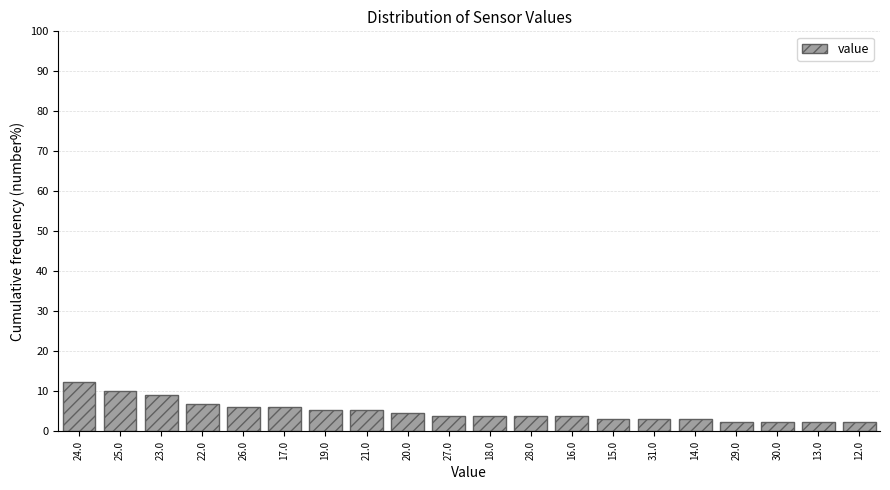

Reading left to right, what are all the values shown in this chart?

12.3	10.0	9.2	6.9	6.2	6.2	5.4	5.4	4.6	3.8	3.8	3.8	3.8	3.1	3.1	3.1	2.3	2.3	2.3	2.3